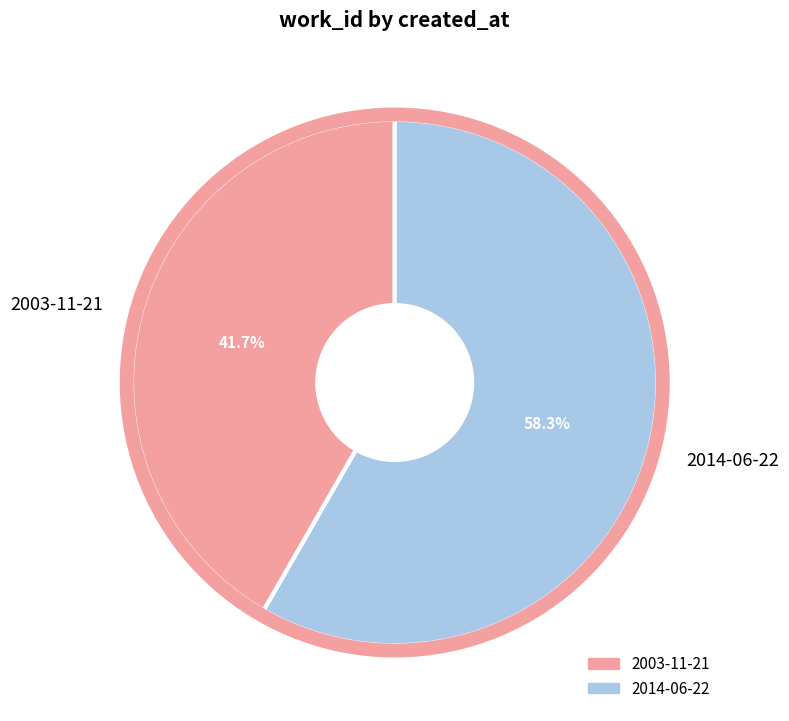

How many slices are in this pie chart?

2